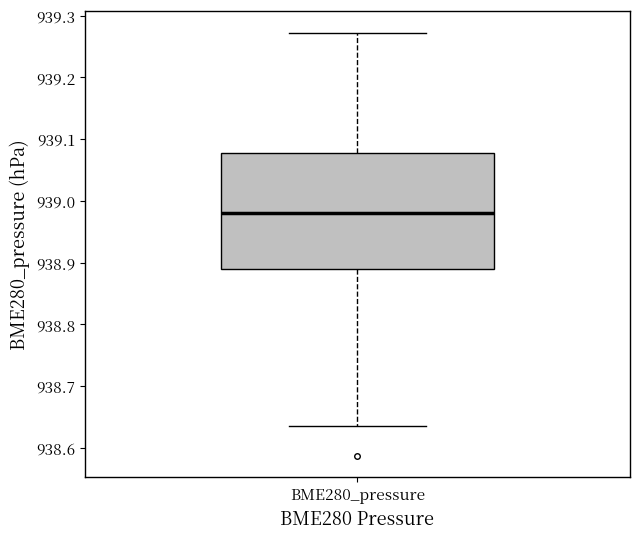

Transcribe this box plot: give where the median line is, the range the box spans, and where the two whiskers end, as read against the y-axis. The values are not printed on the chart, so give them approximately, as read against the axis.

median 938.98, box 938.89 to 939.08, whiskers 938.64 to 939.27